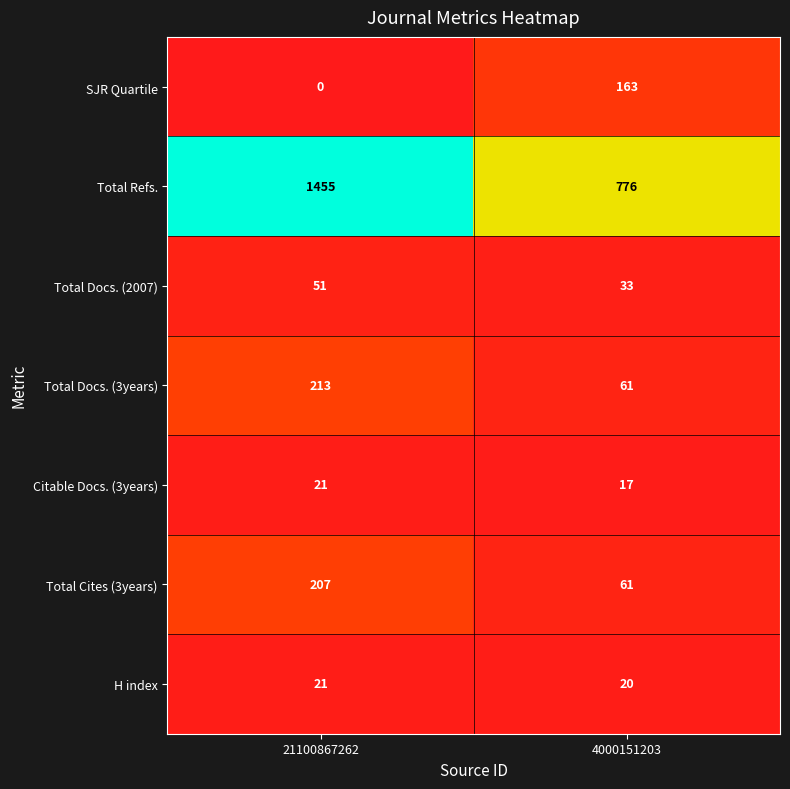

Which series has the largest total across all categories?

Total Refs.